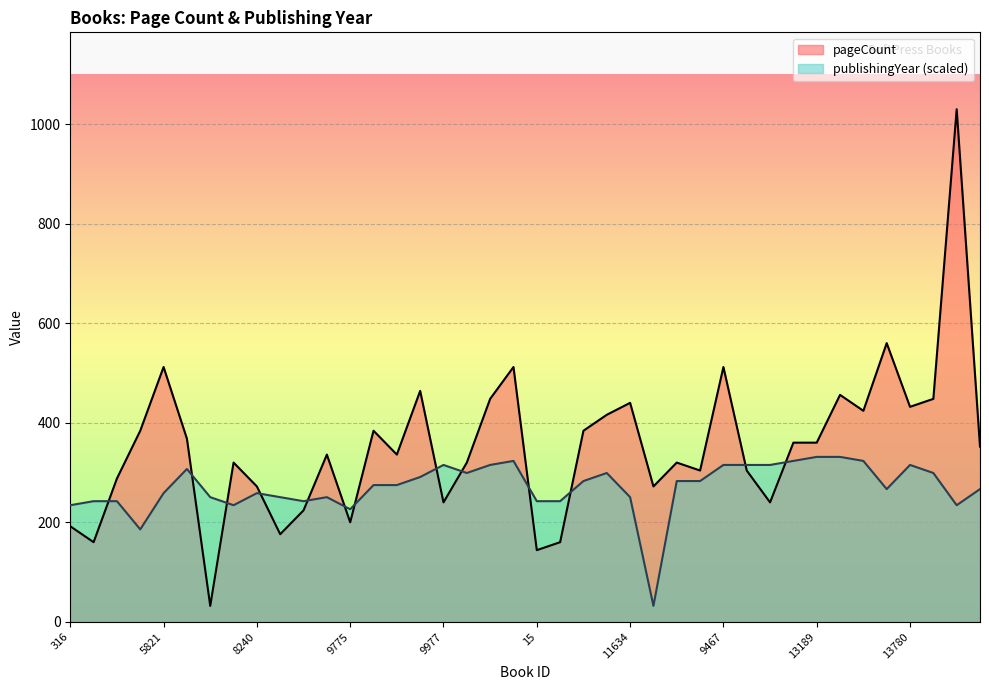

Rank the categories by publishingYear value from highest to lowest.

13189, 13491, 10539, 12918, 13502, 9977, 8573, 9467, 12600, 12602, 13780, 7217, 10323, 9965, 13781, 10047, 9968, 5210, 7710, 9969, 9971, 13649, 9970, 5821, 8240, 2378, 8624, 9270, 11634, 238, 1742, 8612, 15, 21, 316, 2360, 1824, 9775, 1636, 11836